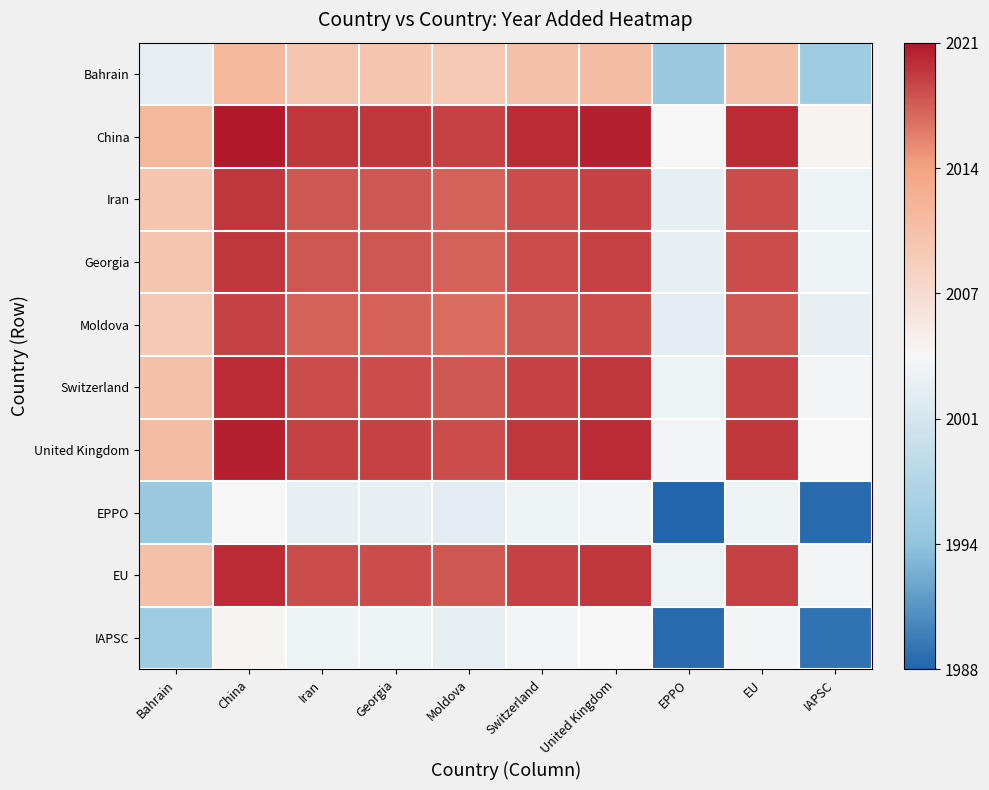

Reading left to right, extract all data points from this chart.

Bahrain: Bahrain=2003.0	China=2012.0	Iran=2010.5	Georgia=2010.5	Moldova=2010.0	Switzerland=2011.0	United Kingdom=2011.5	EPPO=1995.5	EU=2011.0	IAPSC=1996.0
China: Bahrain=2012.0	China=2021.0	Iran=2019.5	Georgia=2019.5	Moldova=2019.0	Switzerland=2020.0	United Kingdom=2020.5	EPPO=2004.5	EU=2020.0	IAPSC=2005.0
Iran: Bahrain=2010.5	China=2019.5	Iran=2018.0	Georgia=2018.0	Moldova=2017.5	Switzerland=2018.5	United Kingdom=2019.0	EPPO=2003.0	EU=2018.5	IAPSC=2003.5
Georgia: Bahrain=2010.5	China=2019.5	Iran=2018.0	Georgia=2018.0	Moldova=2017.5	Switzerland=2018.5	United Kingdom=2019.0	EPPO=2003.0	EU=2018.5	IAPSC=2003.5
Moldova: Bahrain=2010.0	China=2019.0	Iran=2017.5	Georgia=2017.5	Moldova=2017.0	Switzerland=2018.0	United Kingdom=2018.5	EPPO=2002.5	EU=2018.0	IAPSC=2003.0
Switzerland: Bahrain=2011.0	China=2020.0	Iran=2018.5	Georgia=2018.5	Moldova=2018.0	Switzerland=2019.0	United Kingdom=2019.5	EPPO=2003.5	EU=2019.0	IAPSC=2004.0
United Kingdom: Bahrain=2011.5	China=2020.5	Iran=2019.0	Georgia=2019.0	Moldova=2018.5	Switzerland=2019.5	United Kingdom=2020.0	EPPO=2004.0	EU=2019.5	IAPSC=2004.5
EPPO: Bahrain=1995.5	China=2004.5	Iran=2003.0	Georgia=2003.0	Moldova=2002.5	Switzerland=2003.5	United Kingdom=2004.0	EPPO=1988.0	EU=2003.5	IAPSC=1988.5
EU: Bahrain=2011.0	China=2020.0	Iran=2018.5	Georgia=2018.5	Moldova=2018.0	Switzerland=2019.0	United Kingdom=2019.5	EPPO=2003.5	EU=2019.0	IAPSC=2004.0
IAPSC: Bahrain=1996.0	China=2005.0	Iran=2003.5	Georgia=2003.5	Moldova=2003.0	Switzerland=2004.0	United Kingdom=2004.5	EPPO=1988.5	EU=2004.0	IAPSC=1989.0